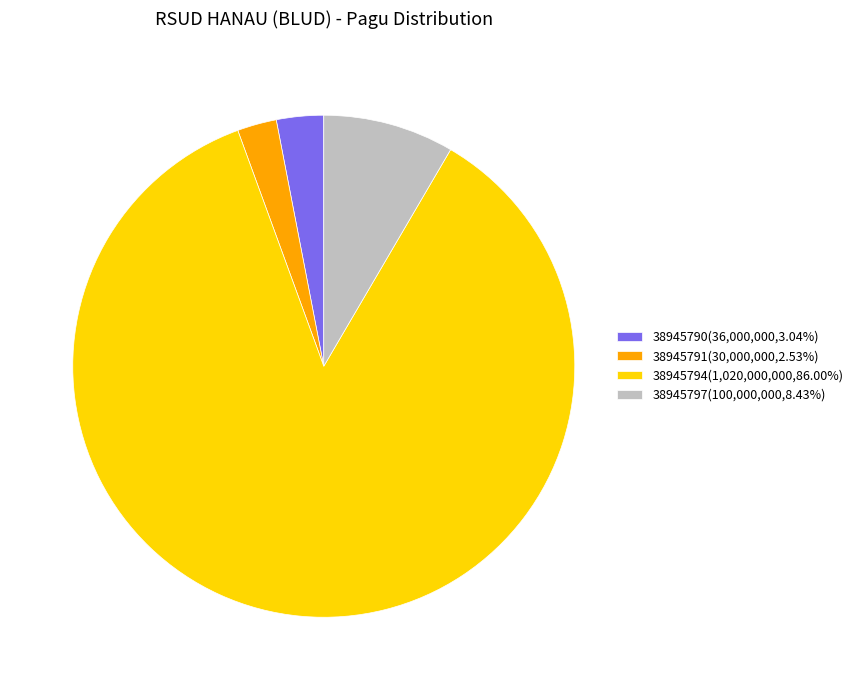

How many segments does this pie chart have?

4